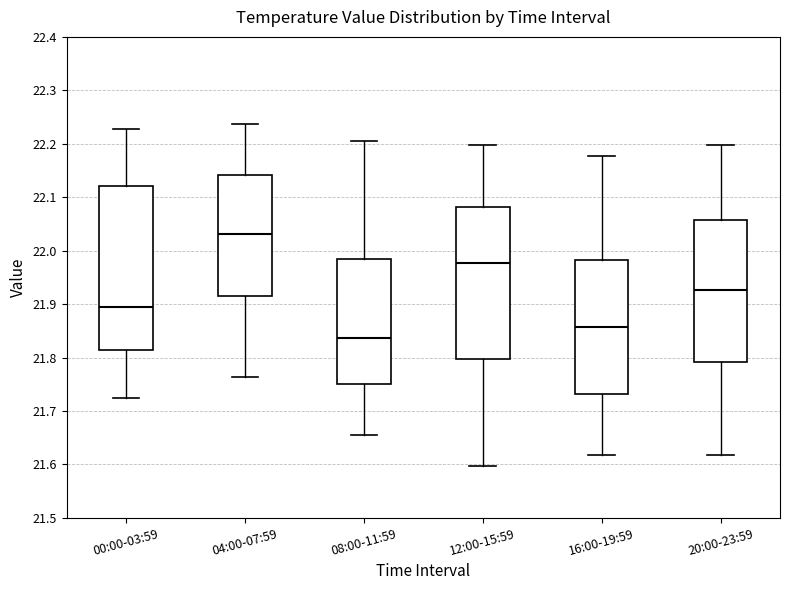

Reading left to right, read every box against the y-axis: the position of its median line, the range the box covers, and the ends of its whiskers. The values are not printed on the chart, so give them approximately, as read against the axis.

00:00-03:59: median 21.90, box 21.81 to 22.12, whiskers 21.72 to 22.23
04:00-07:59: median 22.03, box 21.92 to 22.14, whiskers 21.76 to 22.24
08:00-11:59: median 21.84, box 21.75 to 21.98, whiskers 21.66 to 22.21
12:00-15:59: median 21.98, box 21.80 to 22.08, whiskers 21.60 to 22.20
16:00-19:59: median 21.86, box 21.73 to 21.98, whiskers 21.62 to 22.18
20:00-23:59: median 21.93, box 21.79 to 22.06, whiskers 21.62 to 22.20